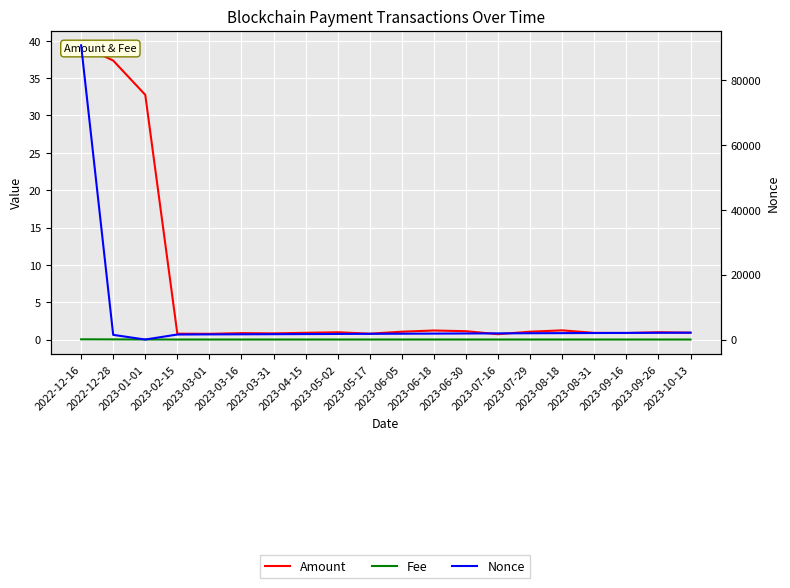

True or false: Fee and Amount cross at least once.

False